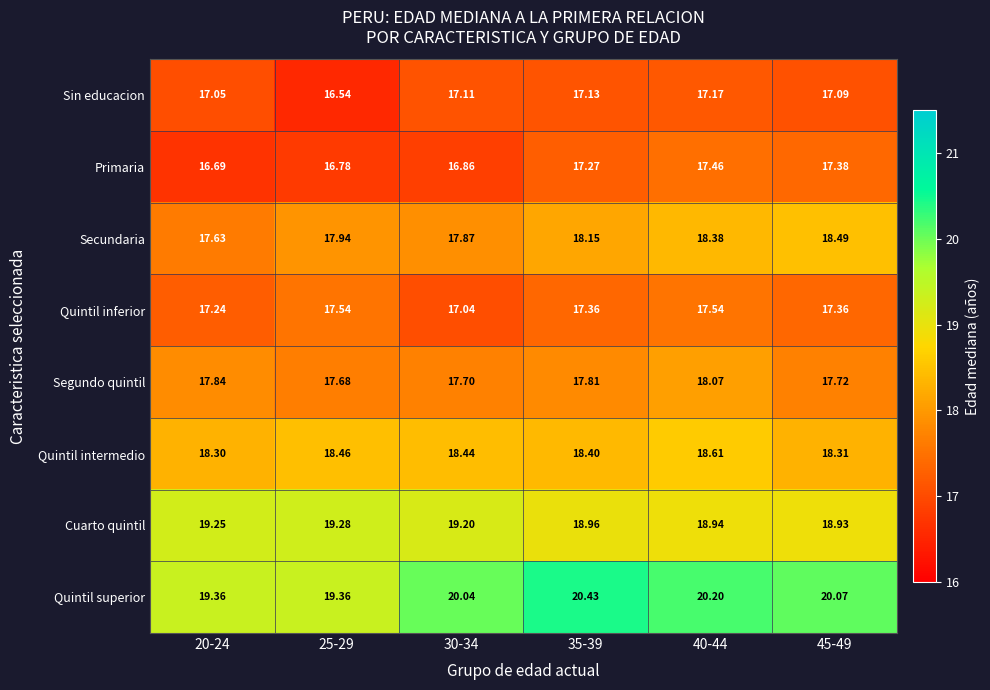

At 35-39, list the series in order from largest to smallest.

Quintil superior, Cuarto quintil, Quintil intermedio, Secundaria, Segundo quintil, Quintil inferior, Primaria, Sin educacion